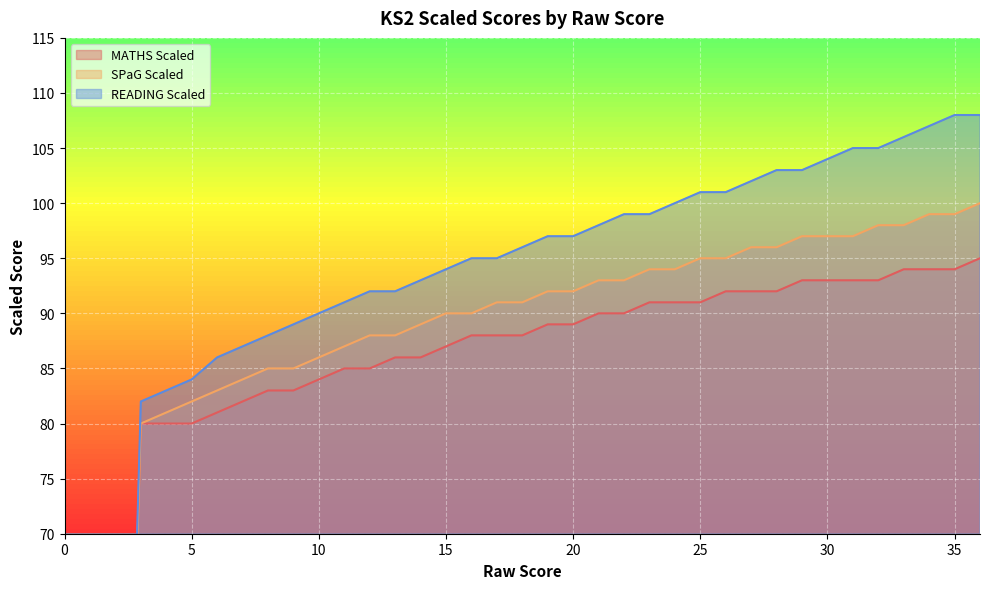

True or false: SPaG Scaled has more than 2 interior local peaks.

False